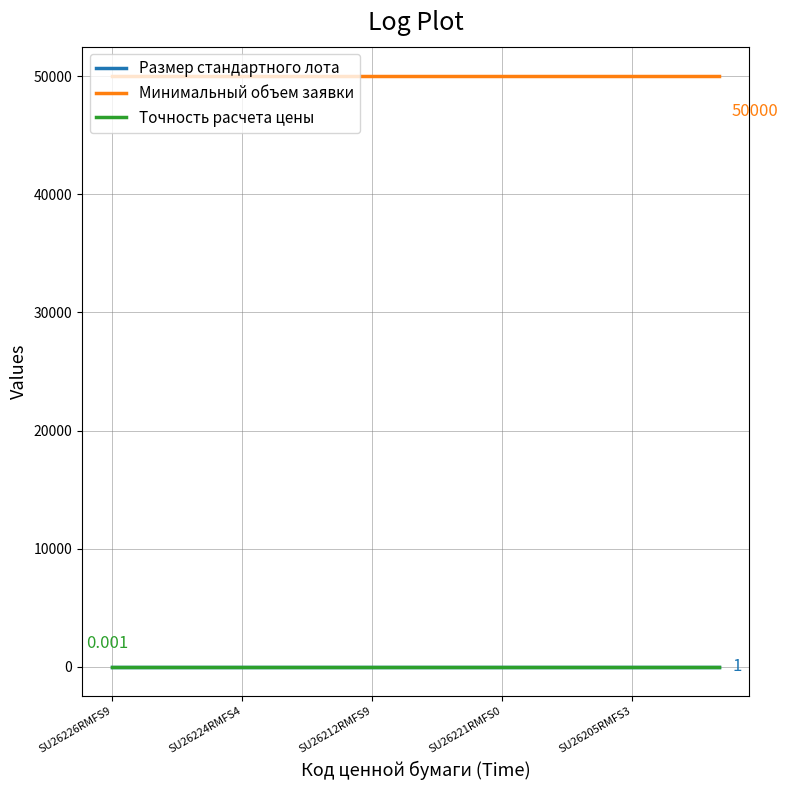

What is the average value of the Размер стандартного лота series?

1.0